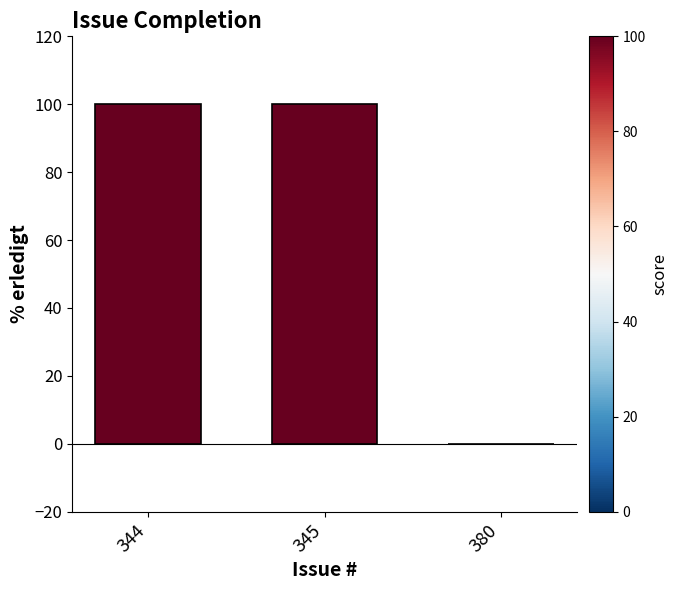

True or false: the data shows 169 at 345.

False